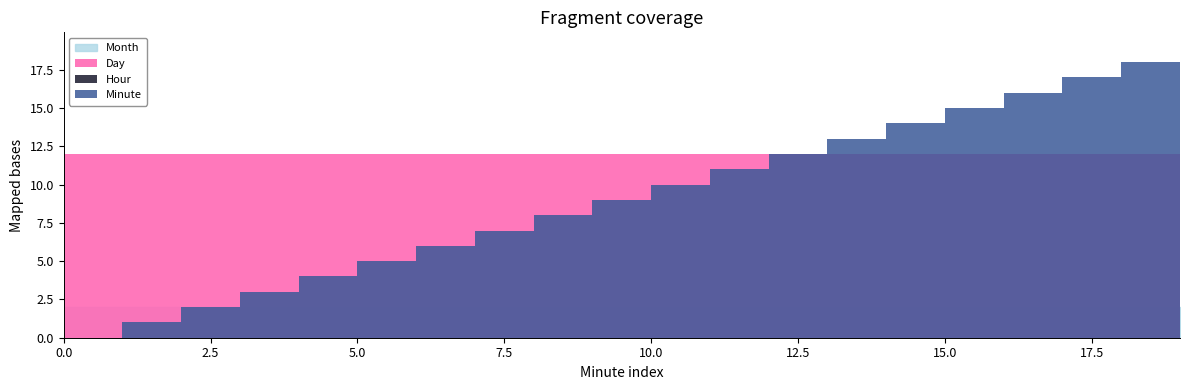

The Minute series shows 0 at 0. True or false?

True